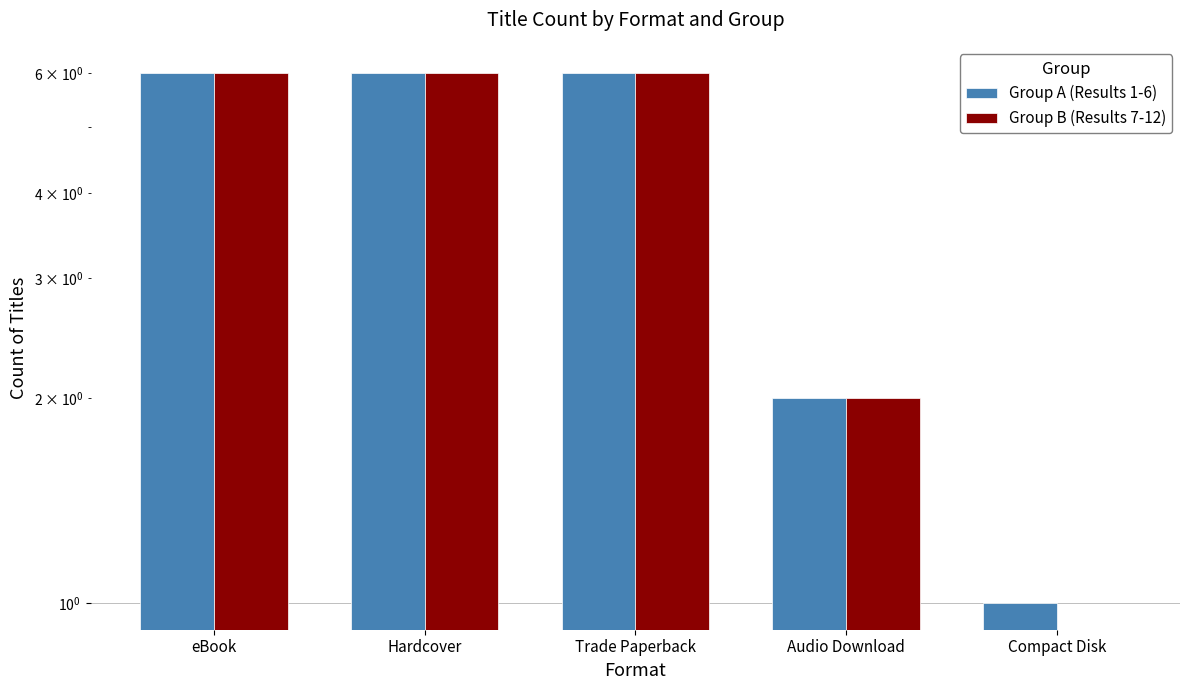

What are all the series names shown in the legend?

Group A (Results 1-6), Group B (Results 7-12)